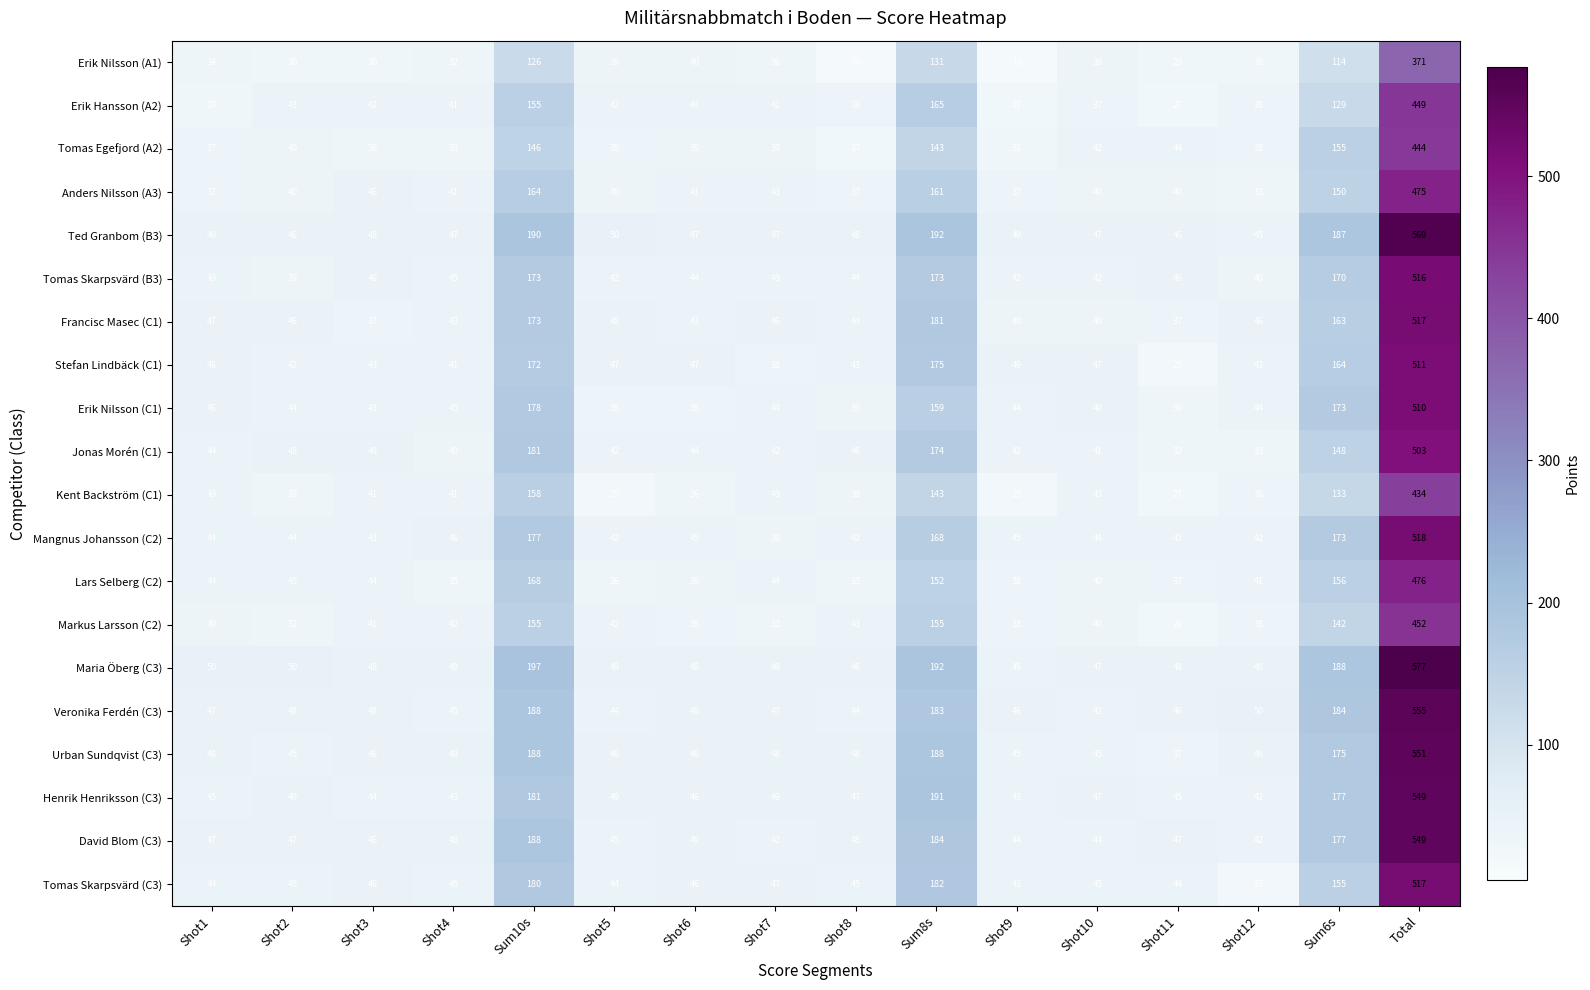

What is the difference between the Jonas Morén (C1) values at Shot8 and Shot5?

4